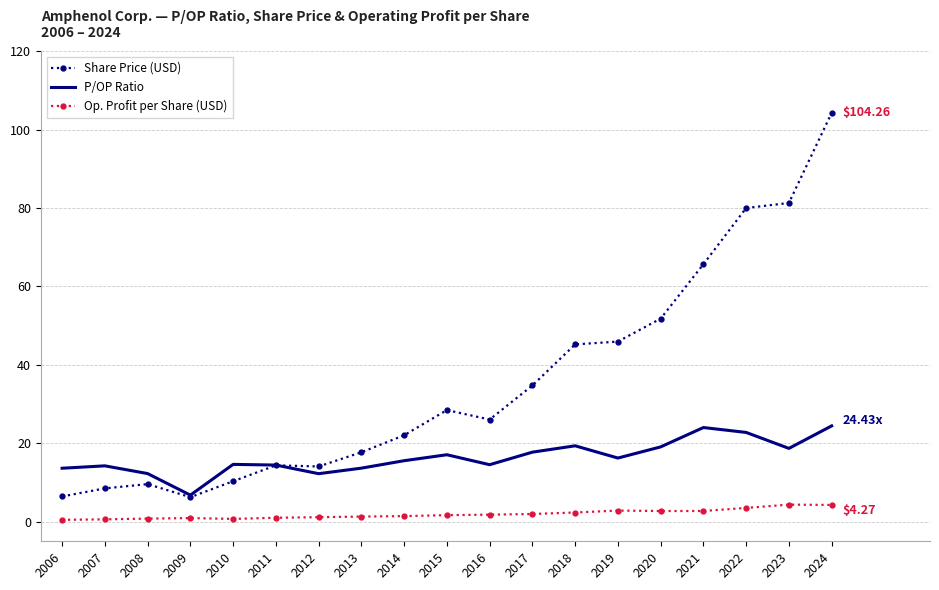

List the series in order of their peak value, lowest first.

Op. Profit per Share (USD), P/OP Ratio, Share Price (USD)